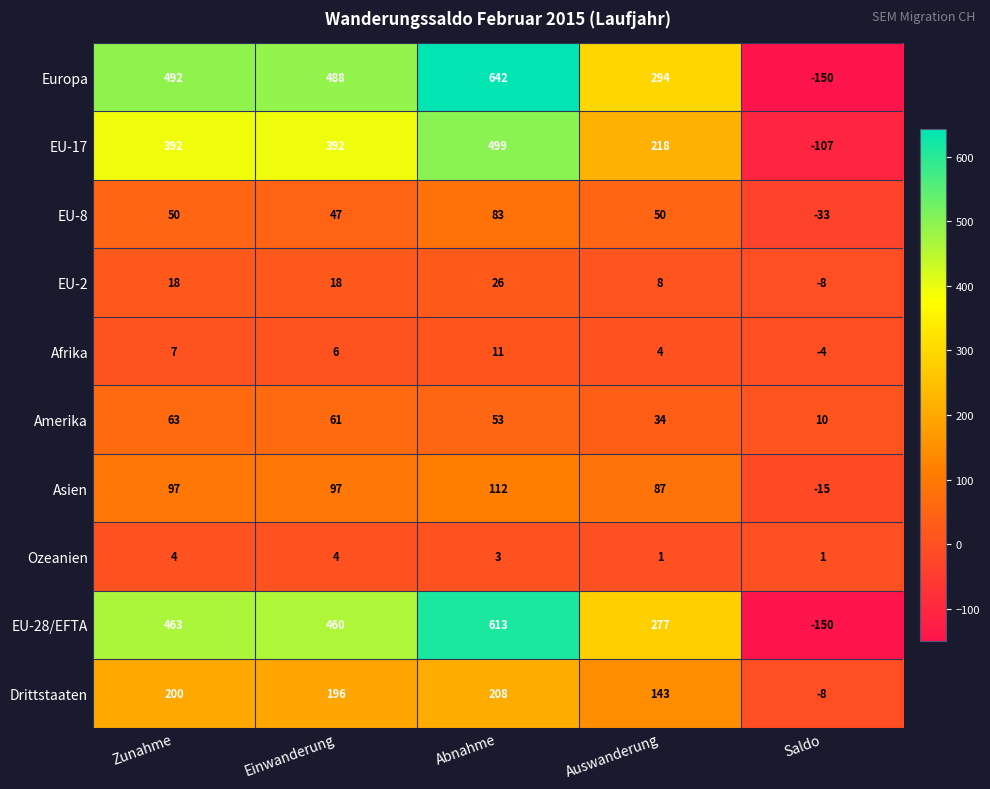

Which series has the largest total across all categories?

Europa